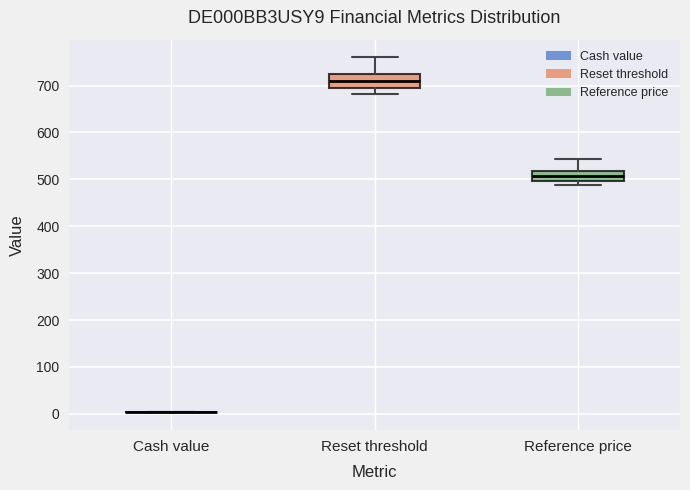

Reading left to right, read every box against the y-axis: the position of its median line, the range the box covers, and the ends of its whiskers. The values are not printed on the chart, so give them approximately, as read against the axis.

Cash value: box collapsed to a line at 0, whiskers 0 to 0
Reset threshold: median 710, box 690 to 720, whiskers 680 to 760
Reference price: median 510, box 500 to 520, whiskers 490 to 540